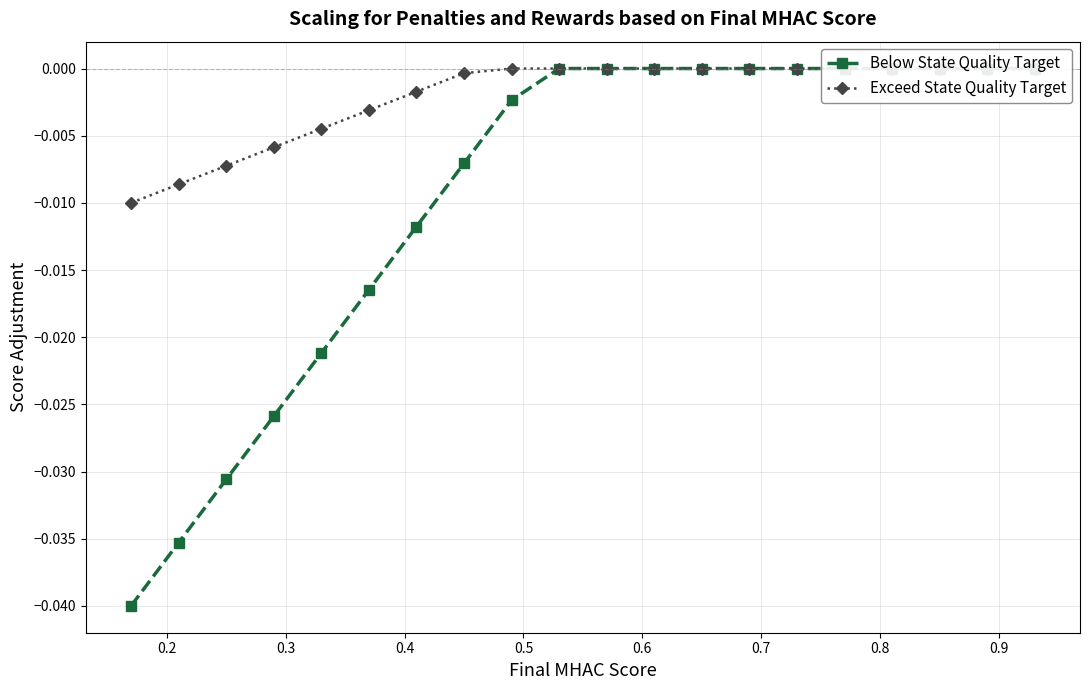

True or false: Below State Quality Target and Exceed State Quality Target cross at least once.

False